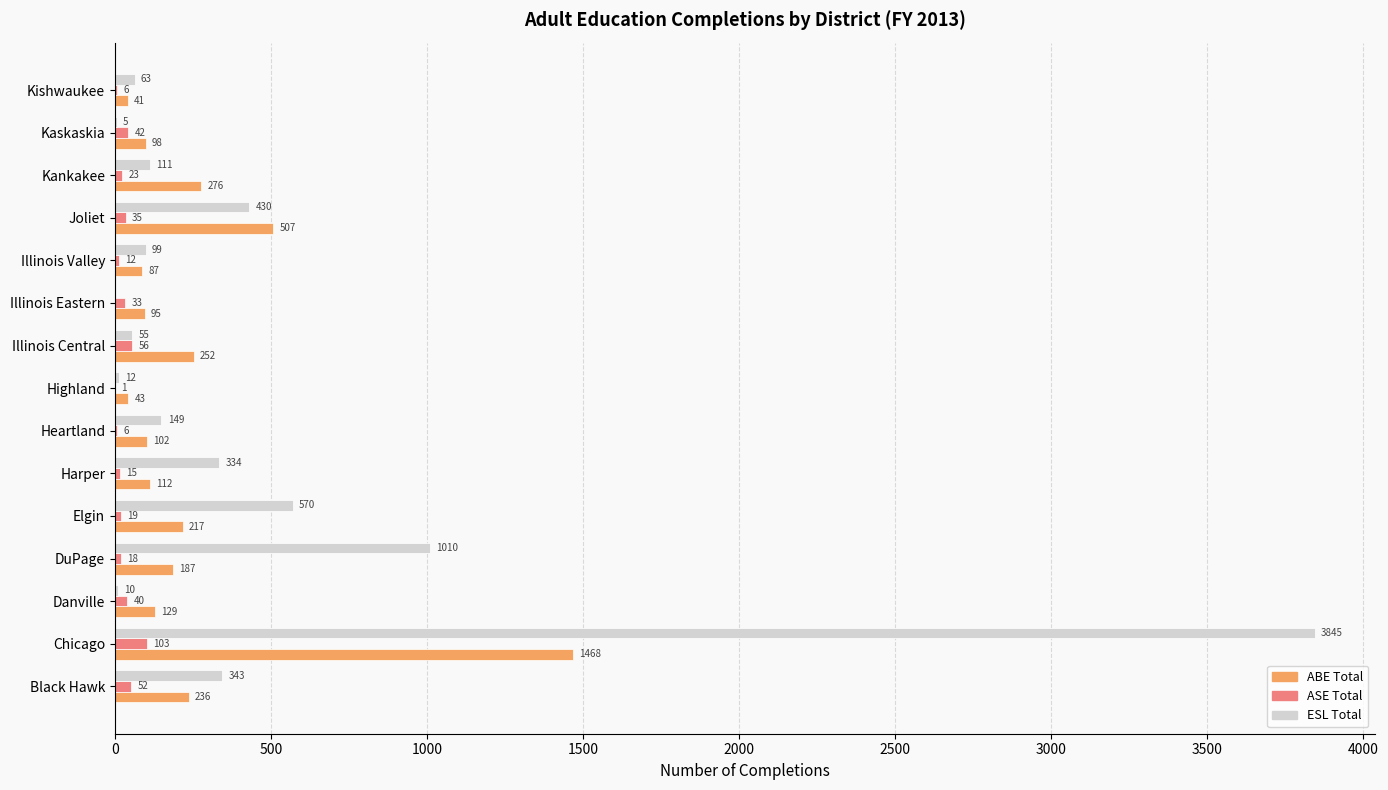

How many data points does each series have?

15